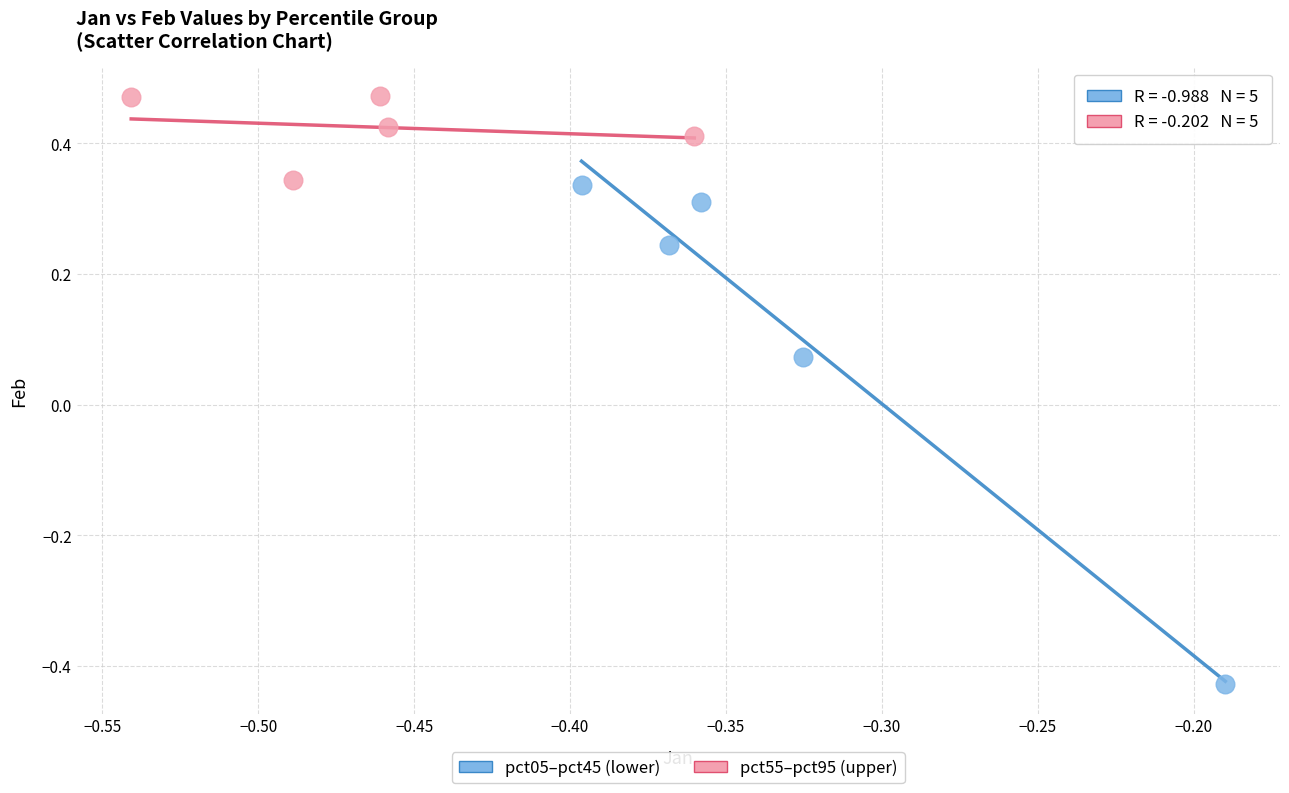

Which series reaches the maximum Y coordinate?

pct55–pct95 (upper)